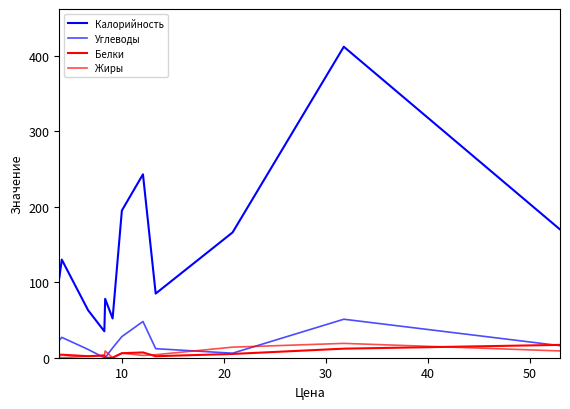

Does the chart display data point markers on the line(s)?

No